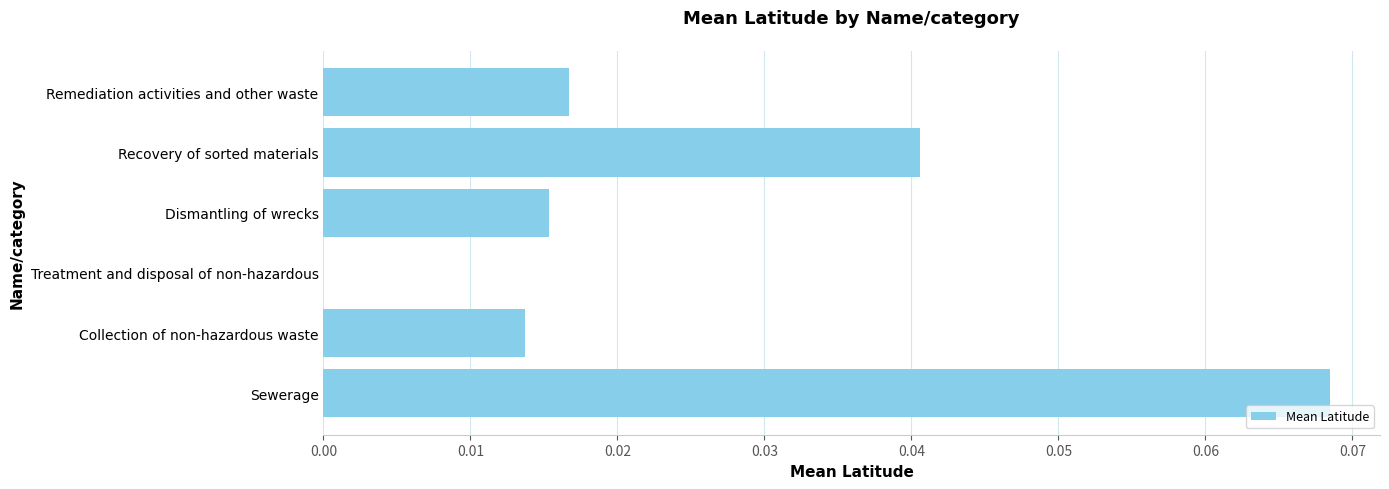

Does the chart contain stacked bars?

No